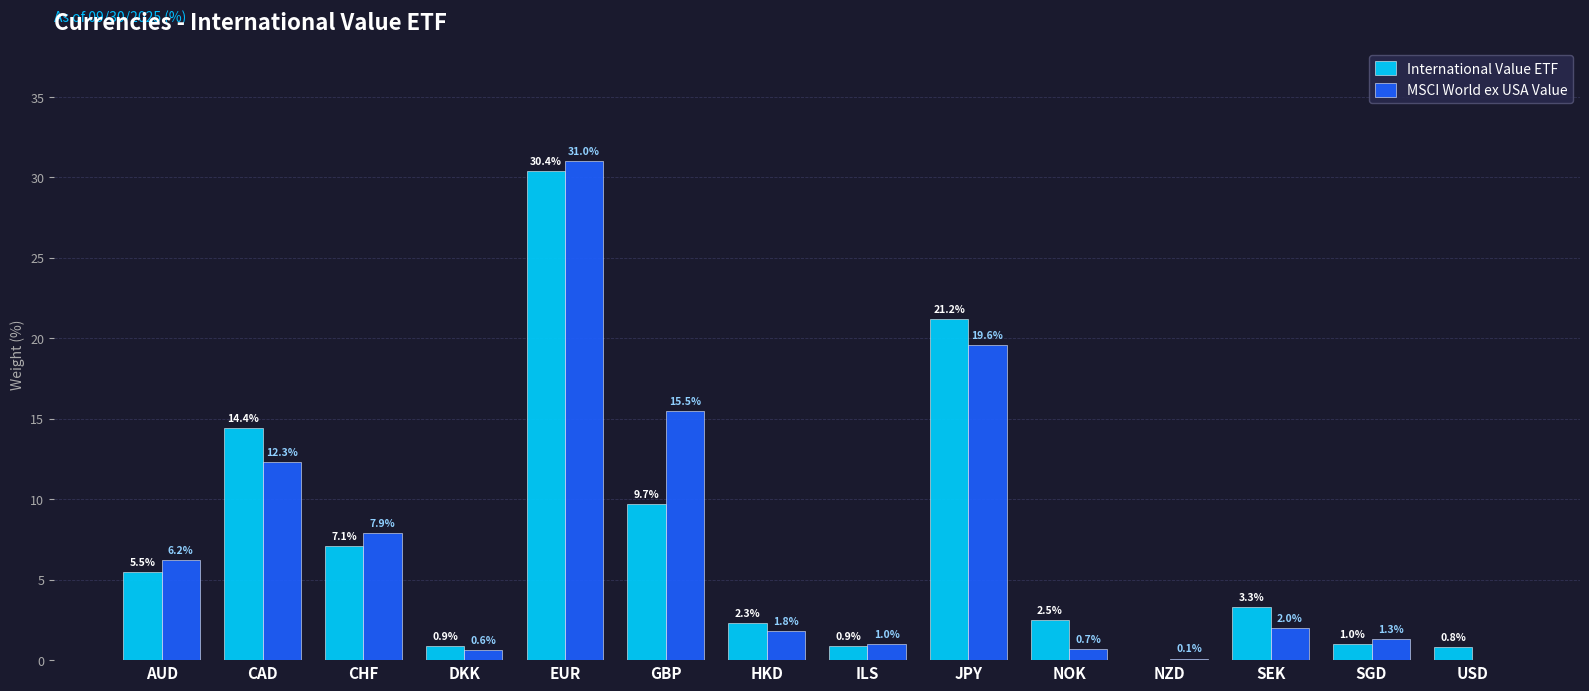

How many groups of bars are there?

14